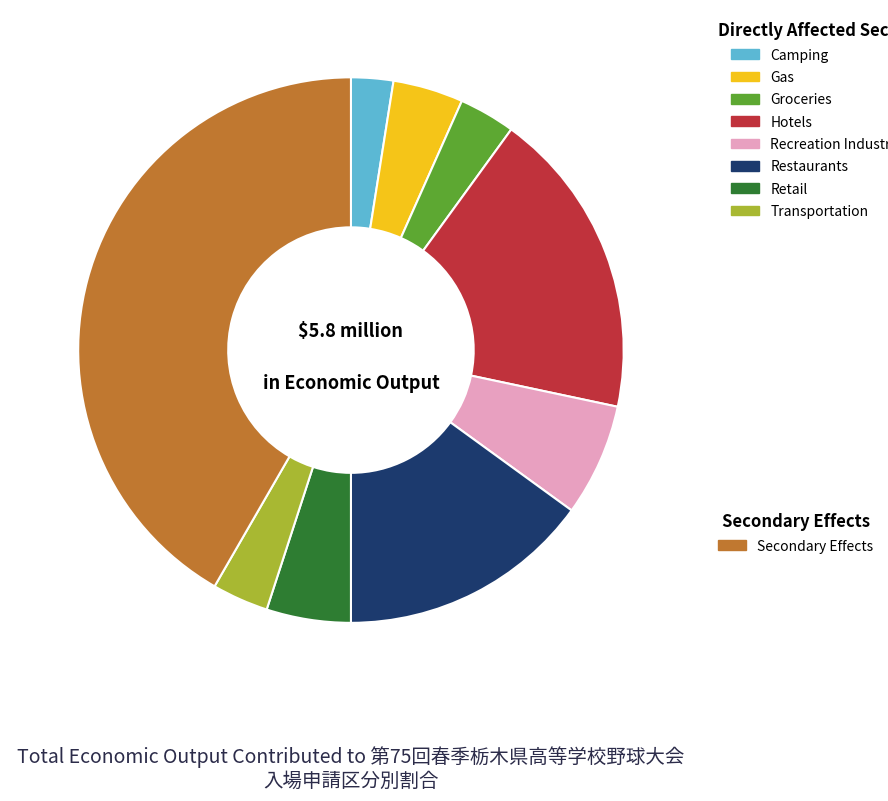

Is there any slice that represents more than half of the pie?

No